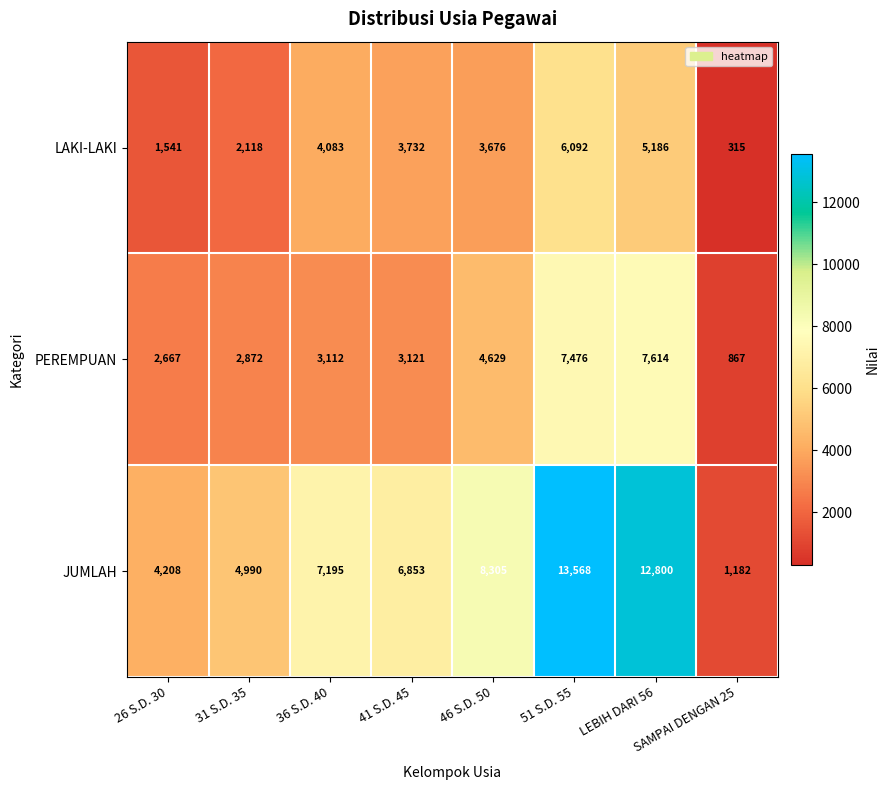

List the series in order of their peak value, highest first.

JUMLAH, PEREMPUAN, LAKI-LAKI